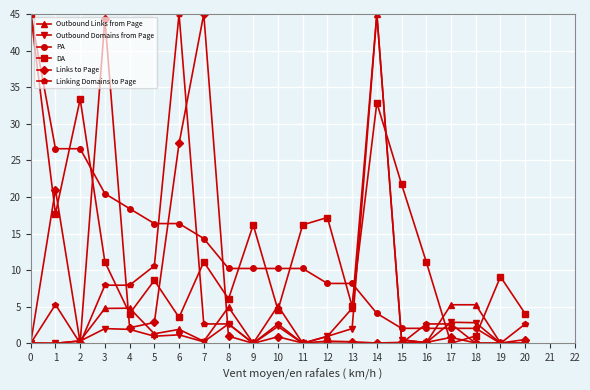

The value of Links to Page at 14 is 0.0. True or false?

True